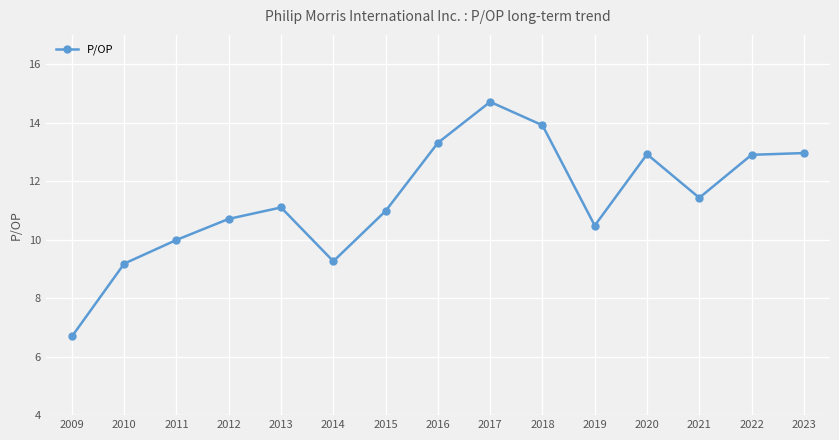

Count the number of data series in this chart.

1